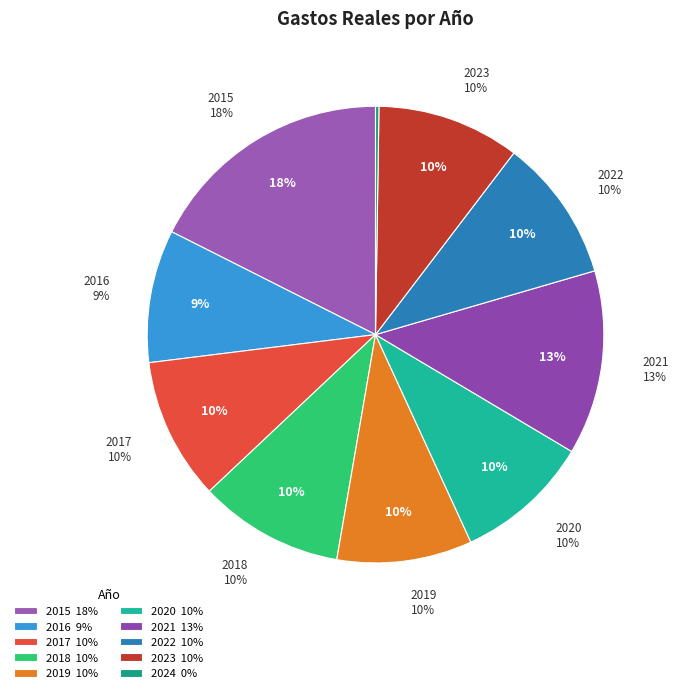

Is 2023 the majority of the pie?

No